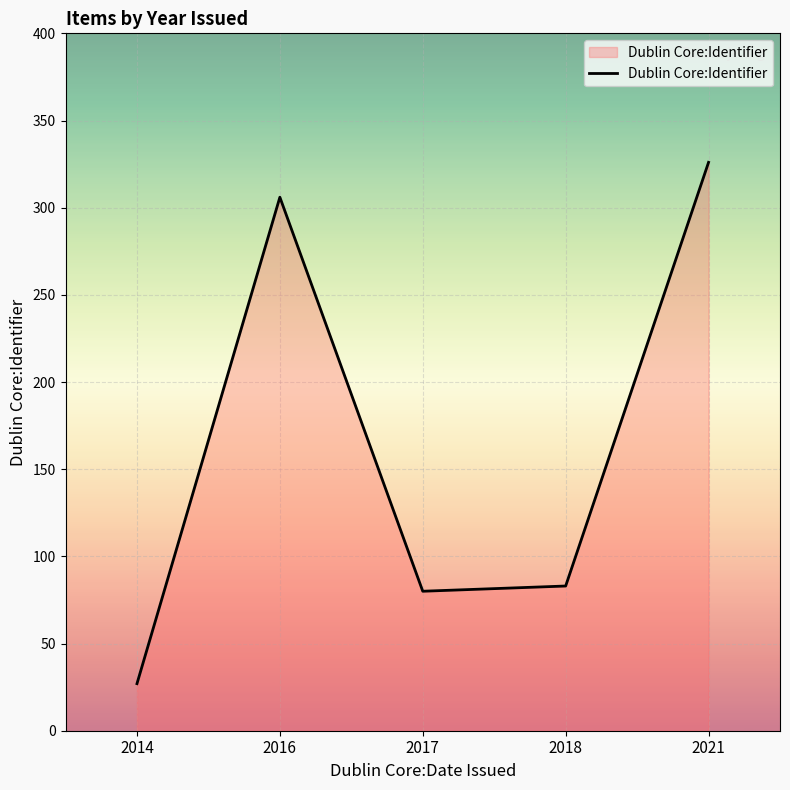

Does the chart have visible grid lines?

Yes